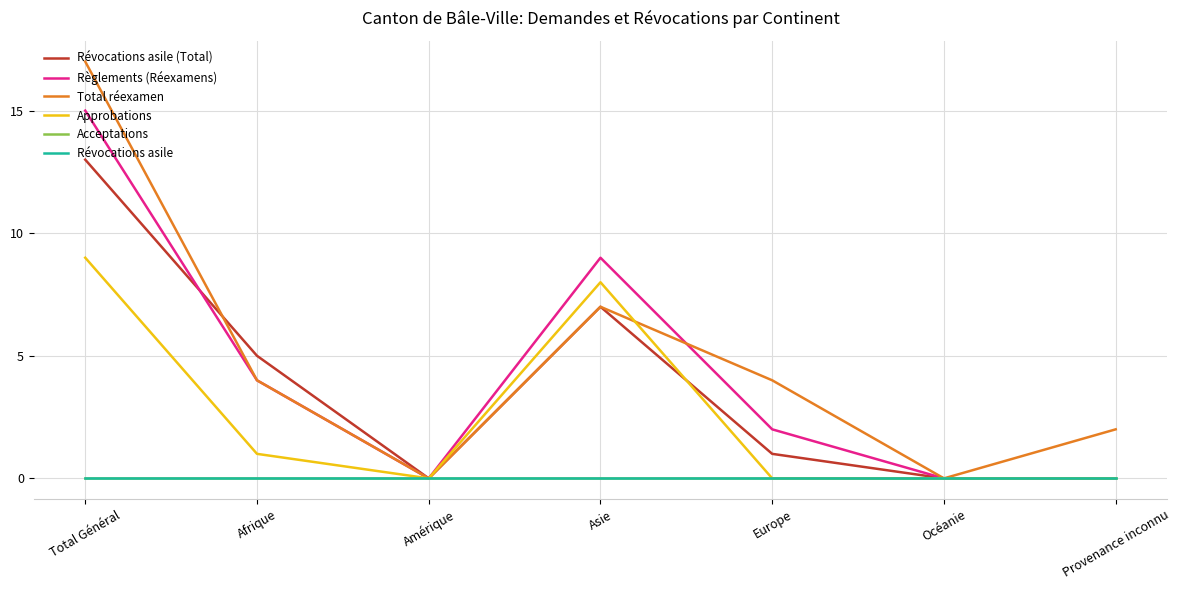

What is the label of the 1st point from the left?

Total Général